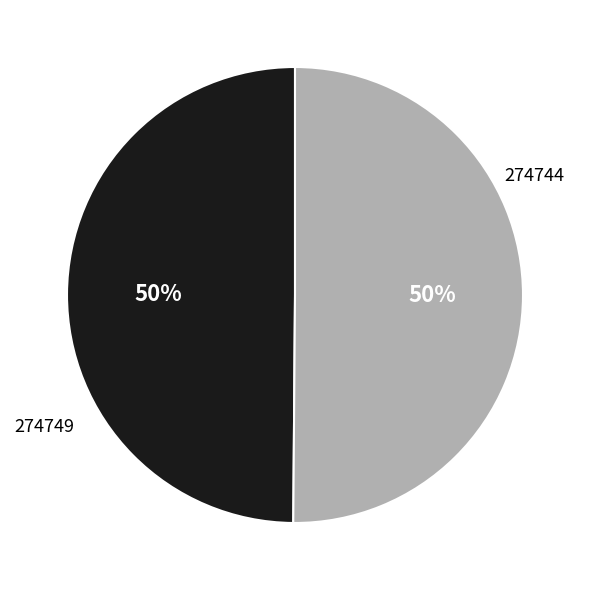

How many segments does this pie chart have?

2